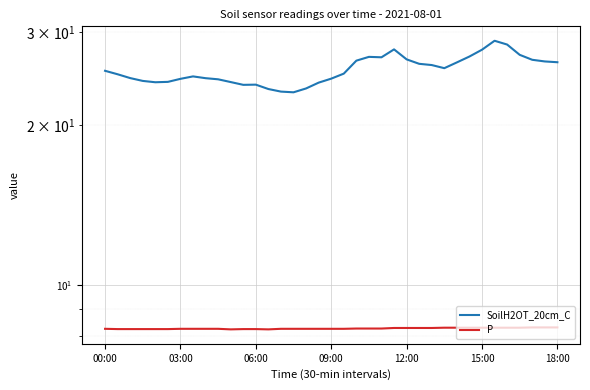

Between 03:00 and 25, which series saw the biggest shift?

SoilH2OT_20cm_C